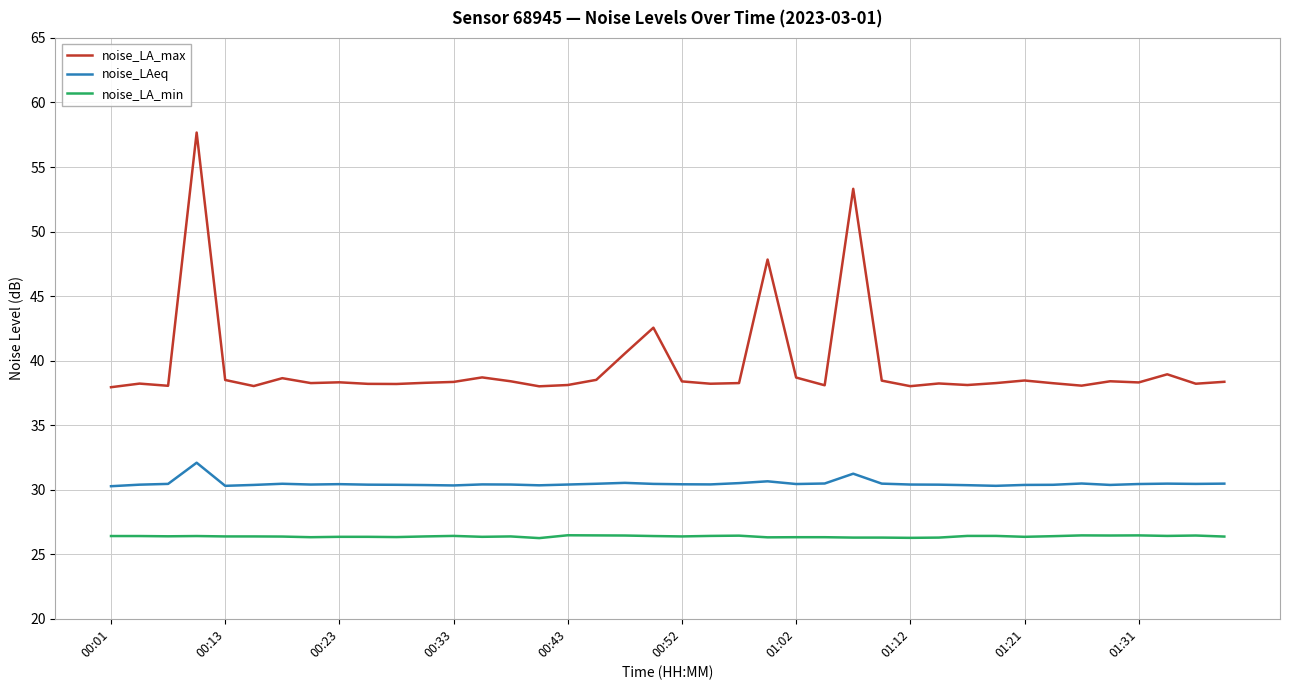

True or false: noise_LA_min and noise_LA_max intersect in this chart.

False